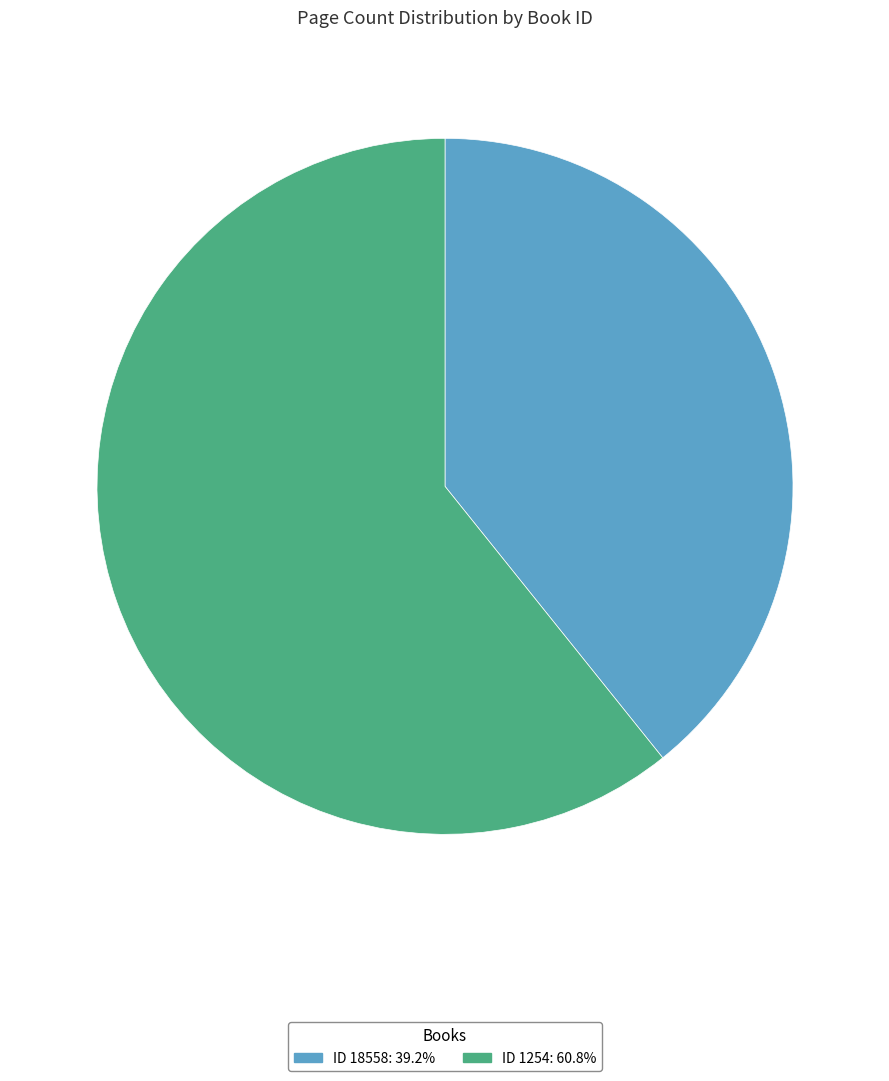

Do ID 18558: 39.2% and ID 1254: 60.8% together represent more than half of the pie?

Yes